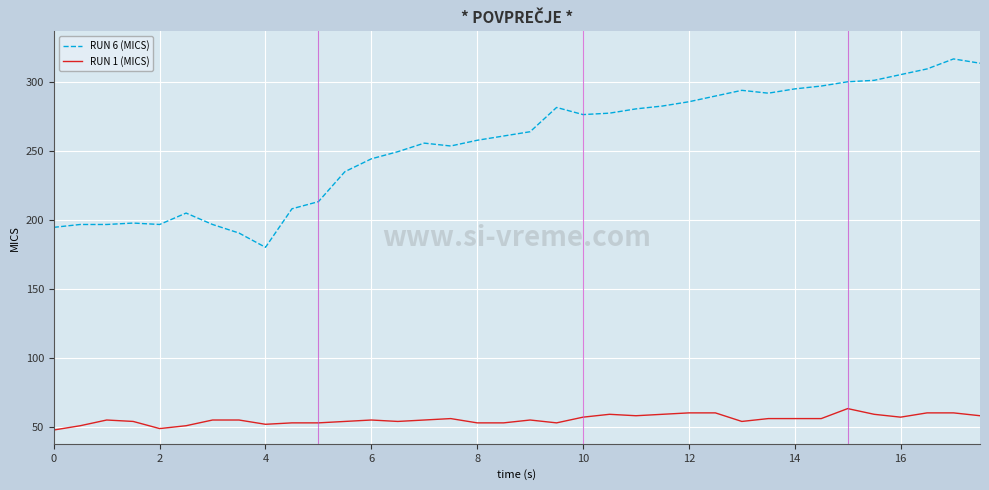

Which series has the largest total across all categories?

RUN 6 (MICS)